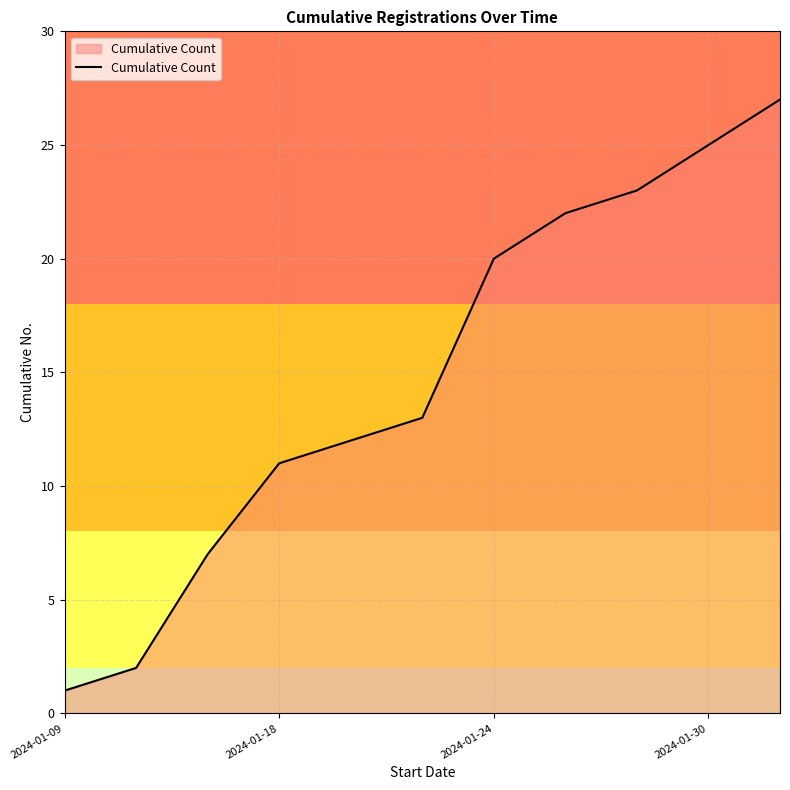

What is the sum of all values?

163